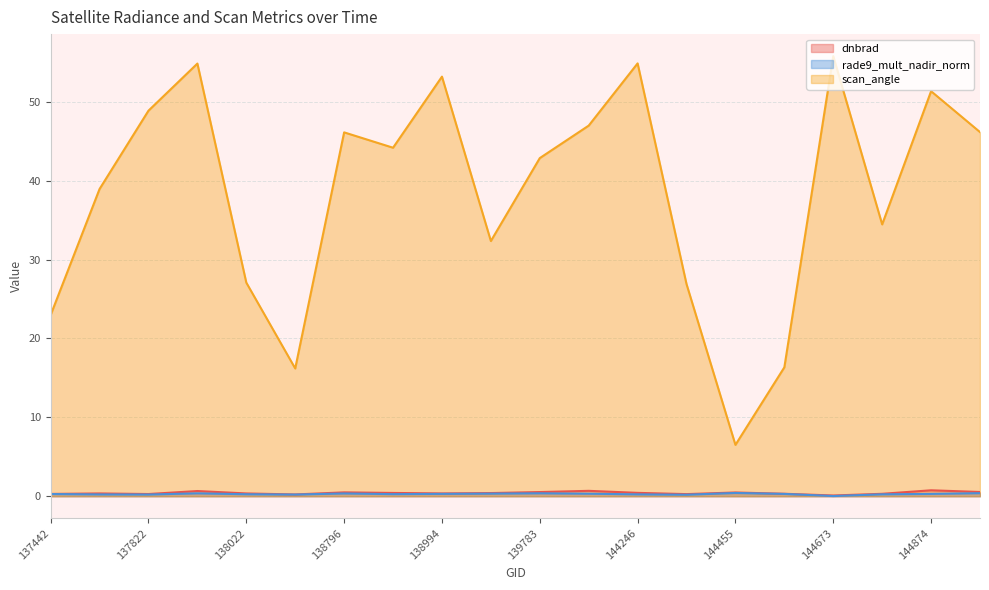

What is the value of the dnbrad point at the 13th from the left?

0.4